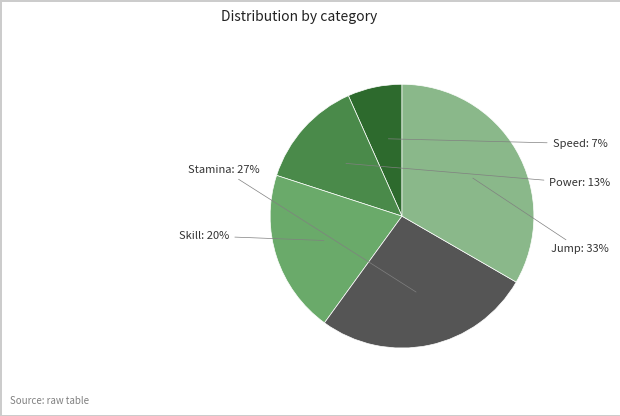

What is the largest slice in the pie chart?

Jump